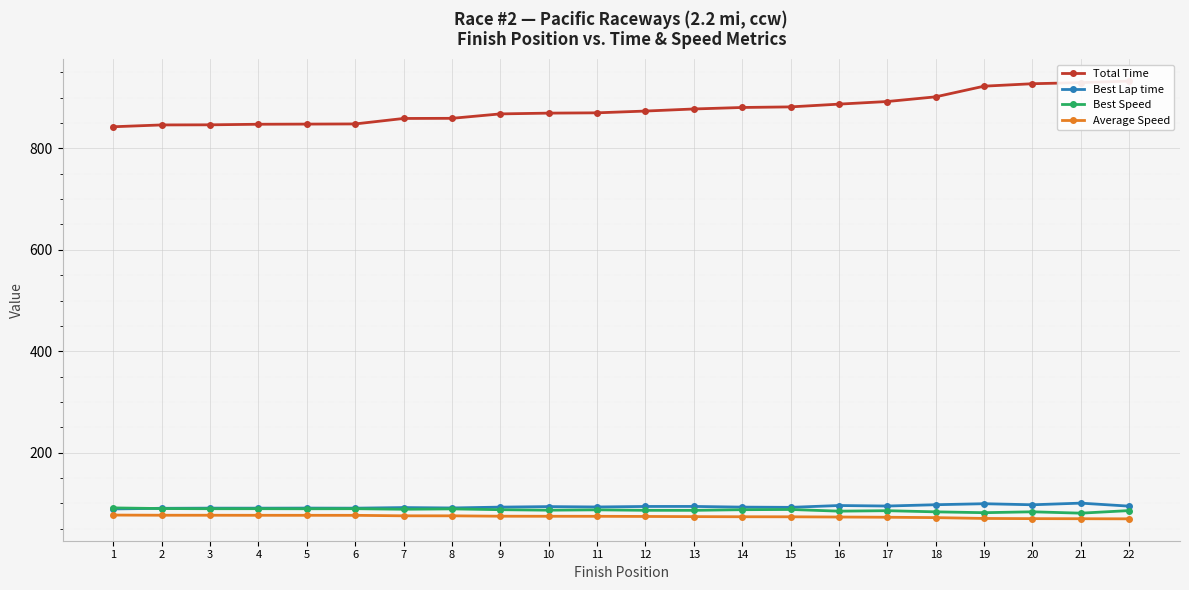

The Average Speed series shows 23.6 at 21. True or false?

False